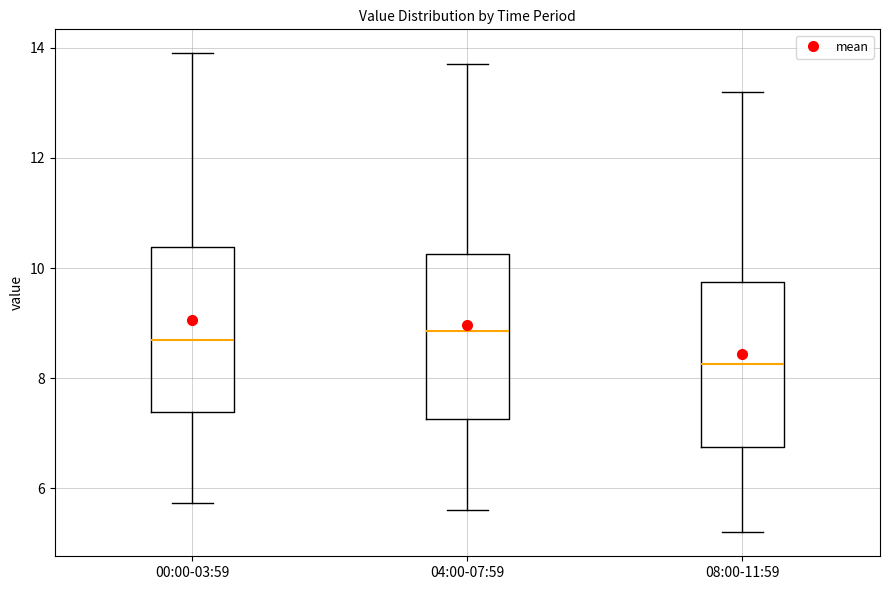

Where is the lower edge of the box for 00:00-03:59 on the y-axis? The values are not printed on the chart, so give them approximately, as read against the axis.

7.4